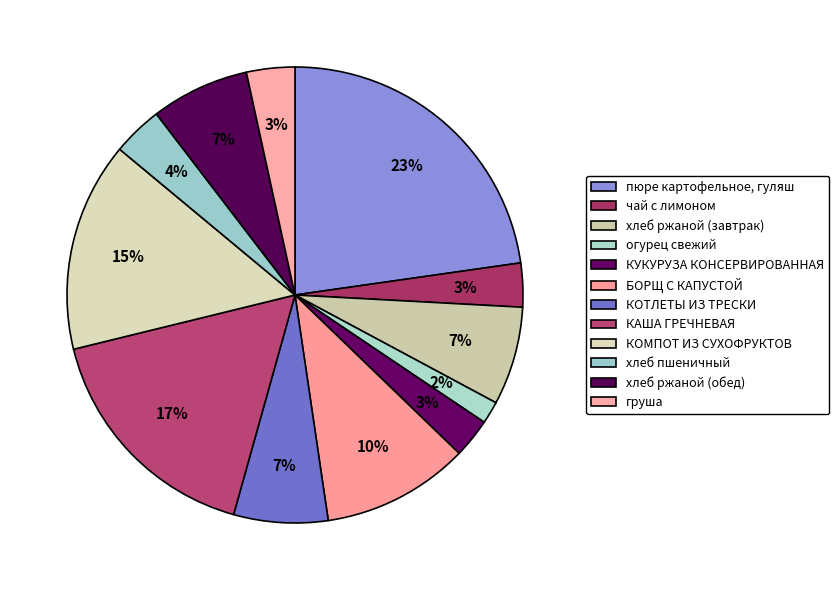

To the nearest percent, what is the average slice percentage?

8%